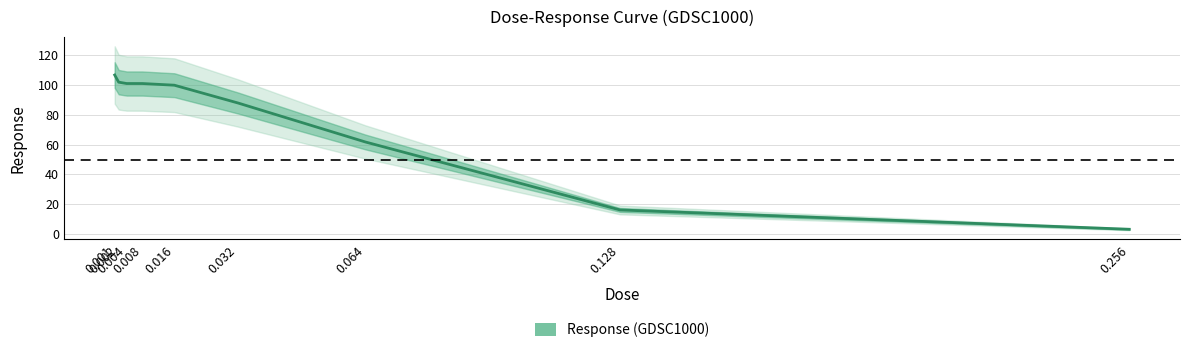

What is the change in value from 0.016 to 0.256?

-96.1